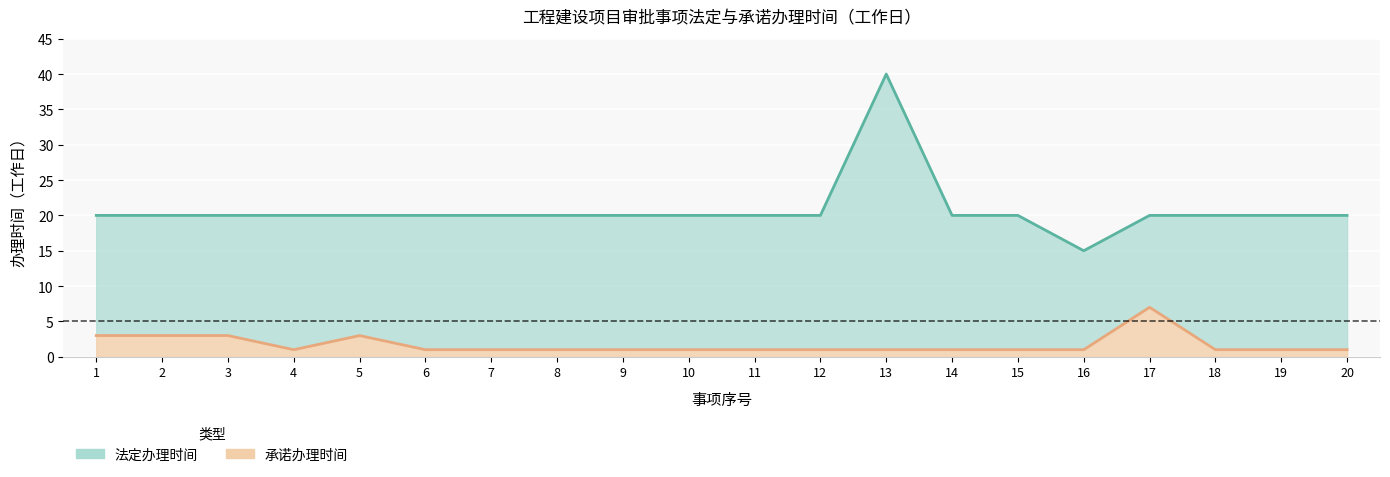

Which series changed the most between 19 and 20?

法定办理时间